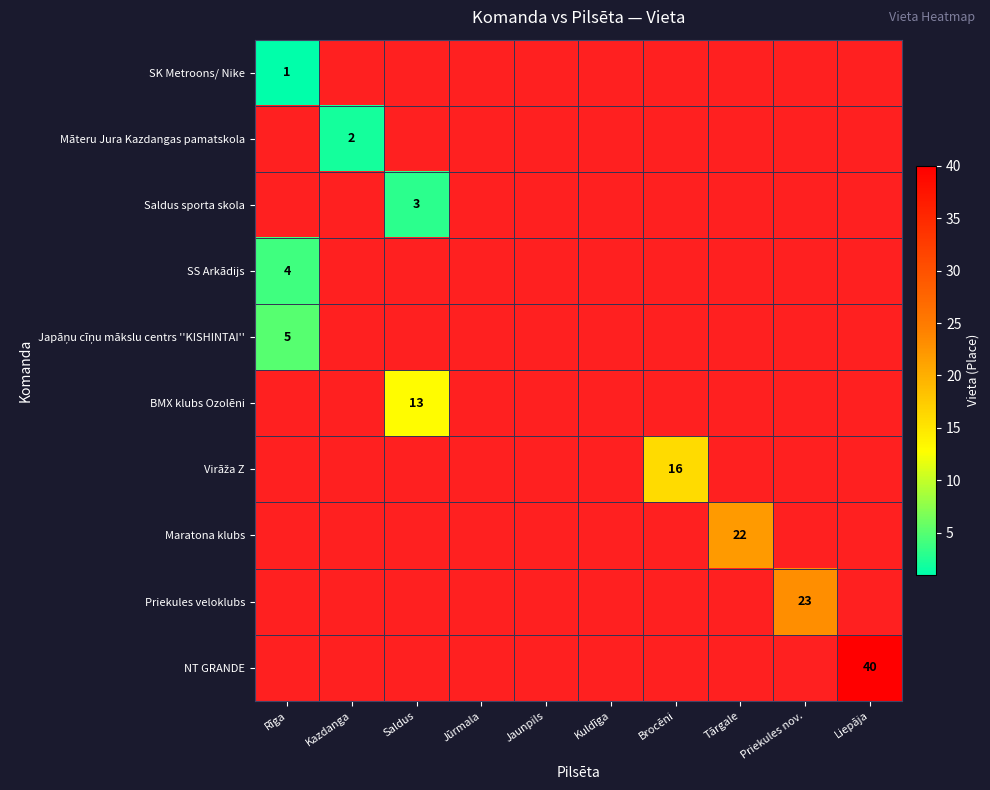

List the series in order of their overall mean, highest first.

SK Metroons/ Nike, Māteru Jura Kazdangas pamatskola, Saldus sporta skola, SS Arkādijs, Japāņu cīņu mākslu centrs ''KISHINTAI'', BMX klubs Ozolēni, Virāža Z, Maratona klubs, Priekules veloklubs, NT GRANDE